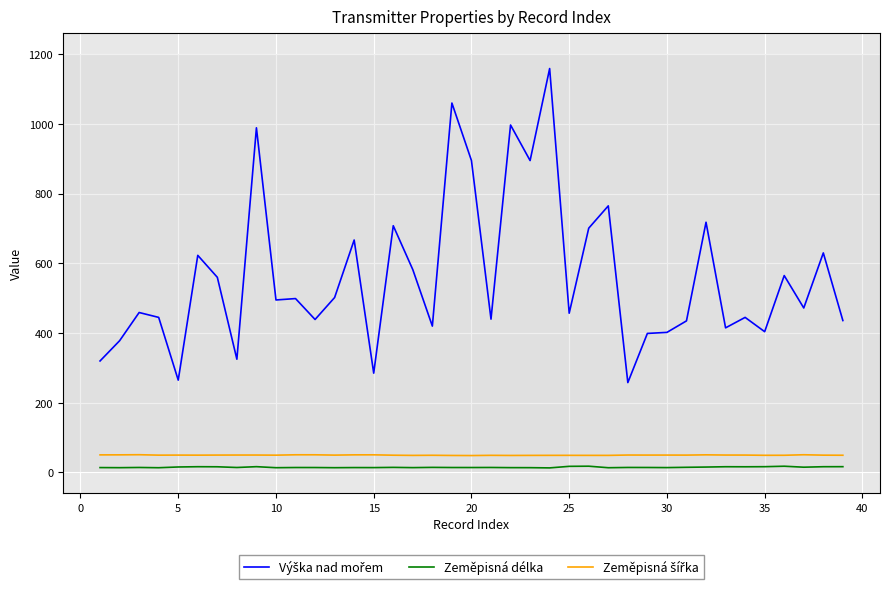

True or false: Zeměpisná délka has more than 0 points higher than both neighbors.

True